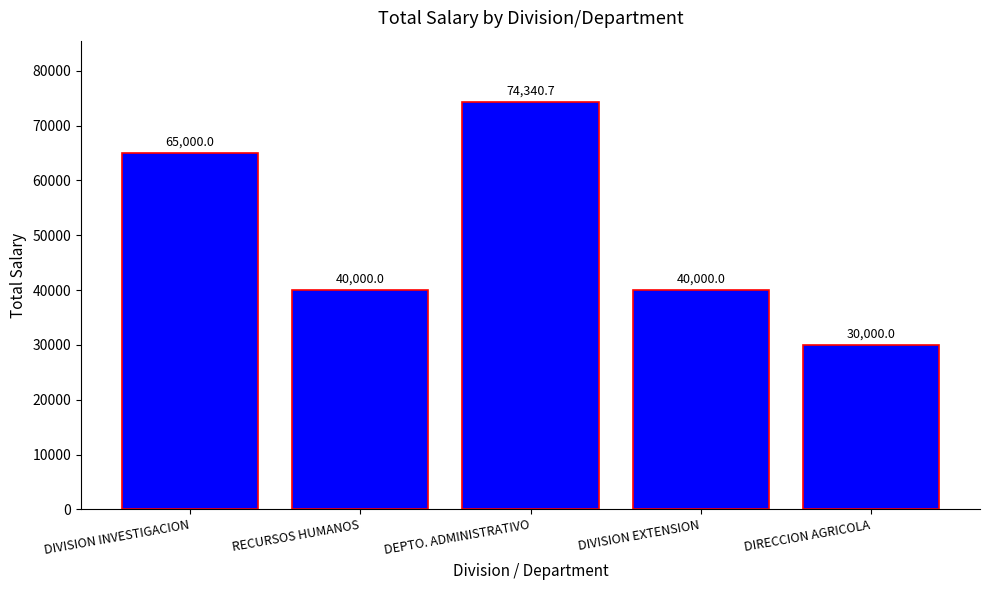

Reading left to right, list all the values displayed in this chart.

DIVISION INVESTIGACION=65000.0	RECURSOS HUMANOS=40000.0	DEPTO. ADMINISTRATIVO=74340.7	DIVISION EXTENSION=40000.0	DIRECCION AGRICOLA=30000.0